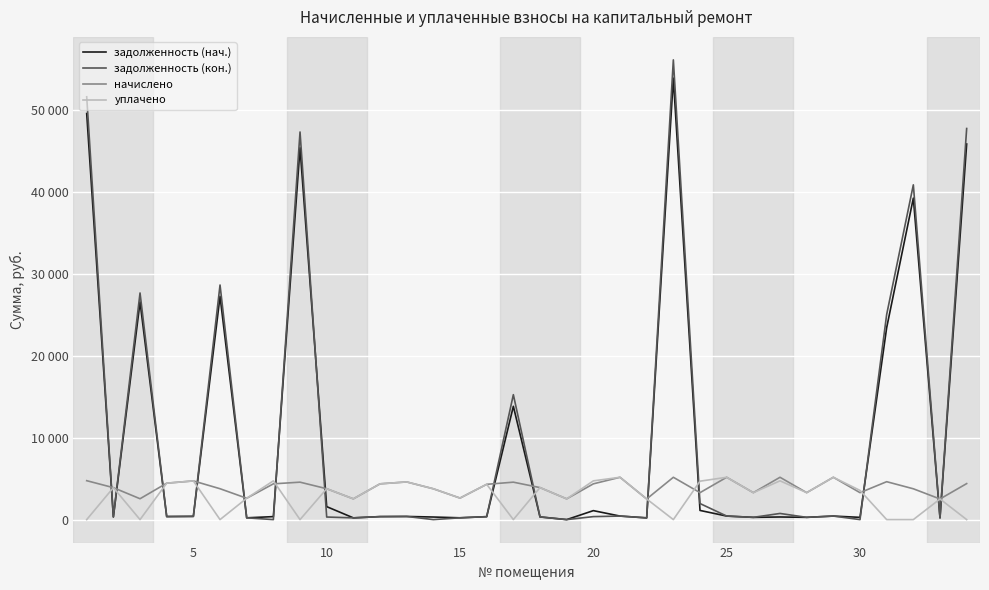

Does the chart have visible grid lines?

Yes